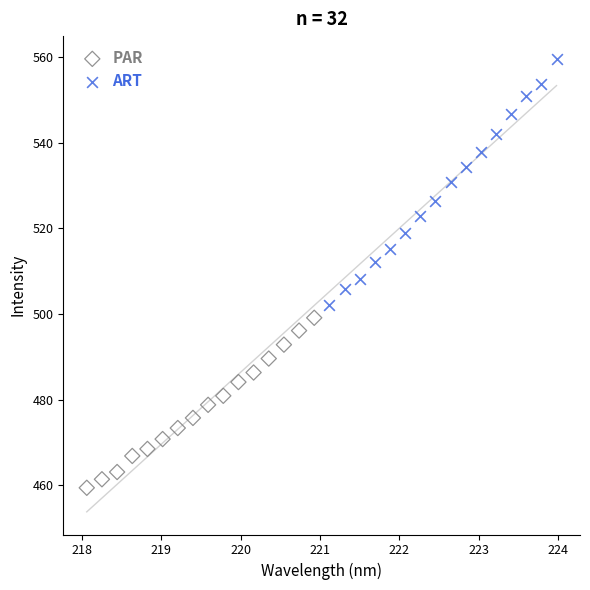

Which series reaches the maximum Y coordinate?

ART